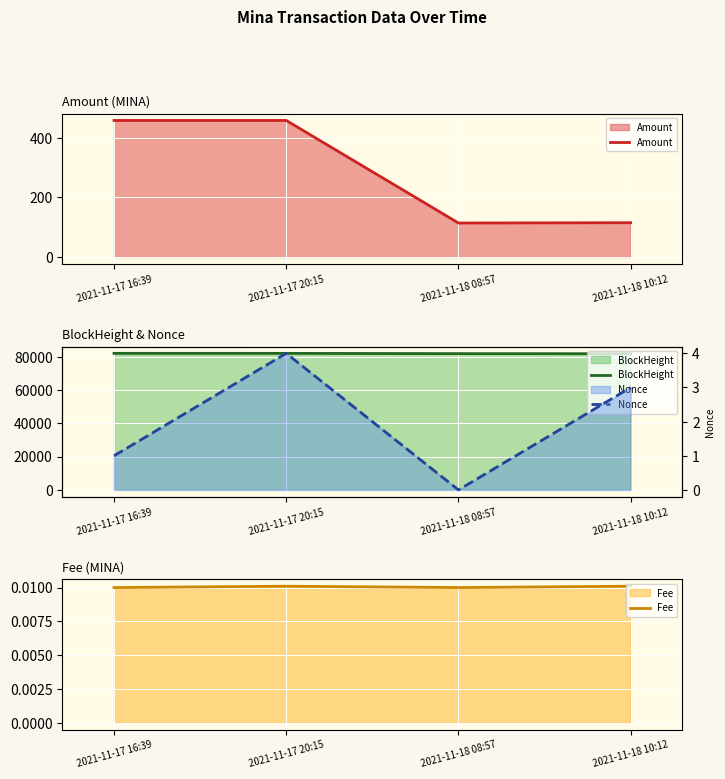

What is the maximum value shown in the chart?

81993.0